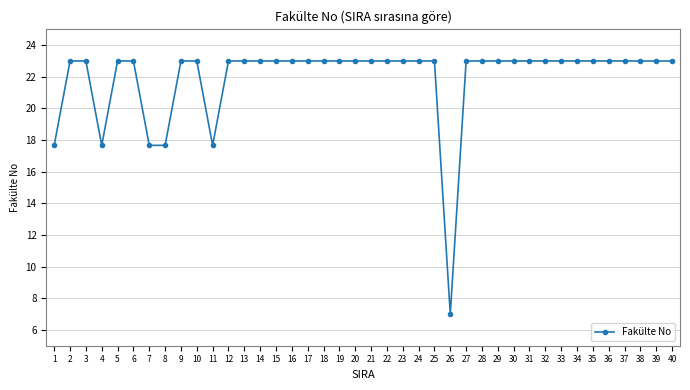

How many values are below 22?

6